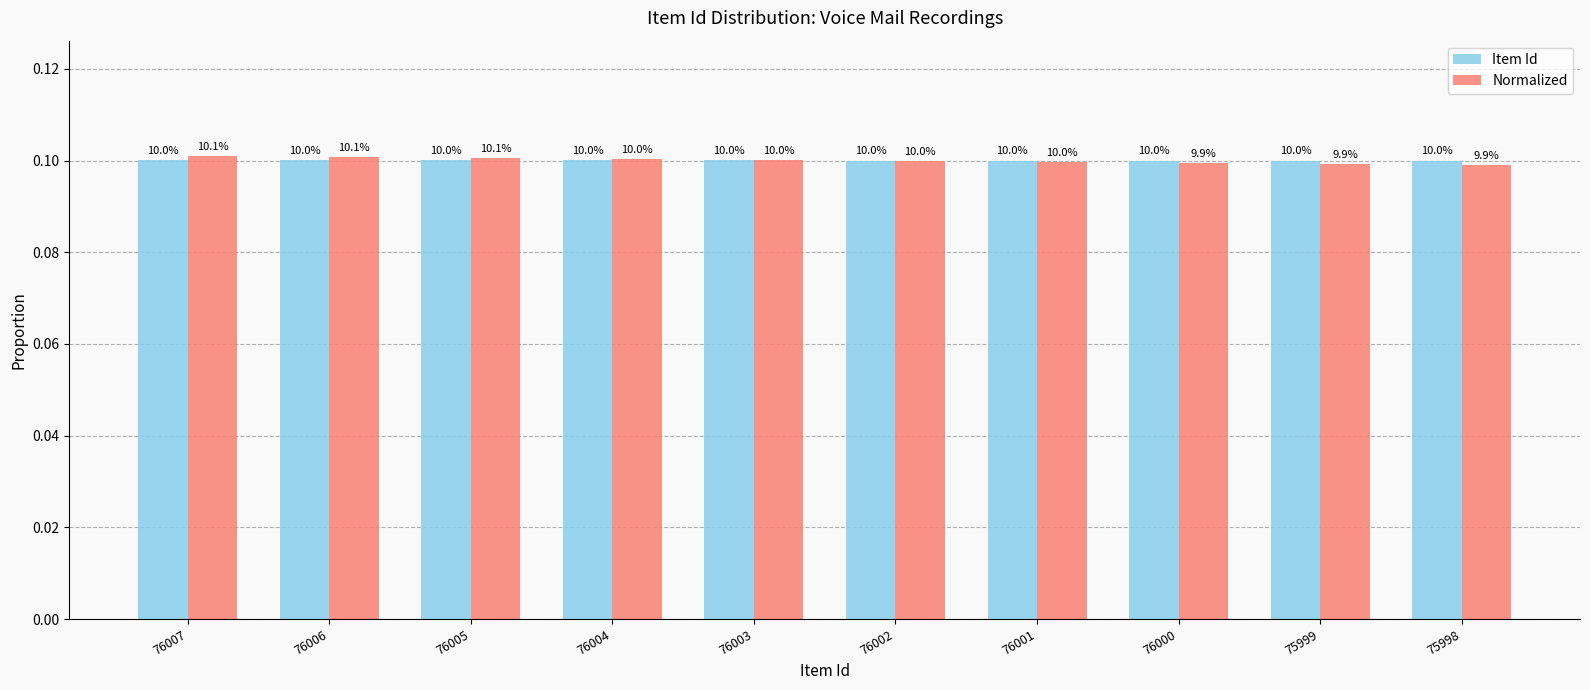

Rank the categories by Normalized value from lowest to highest.

75998, 75999, 76000, 76001, 76002, 76003, 76004, 76005, 76006, 76007